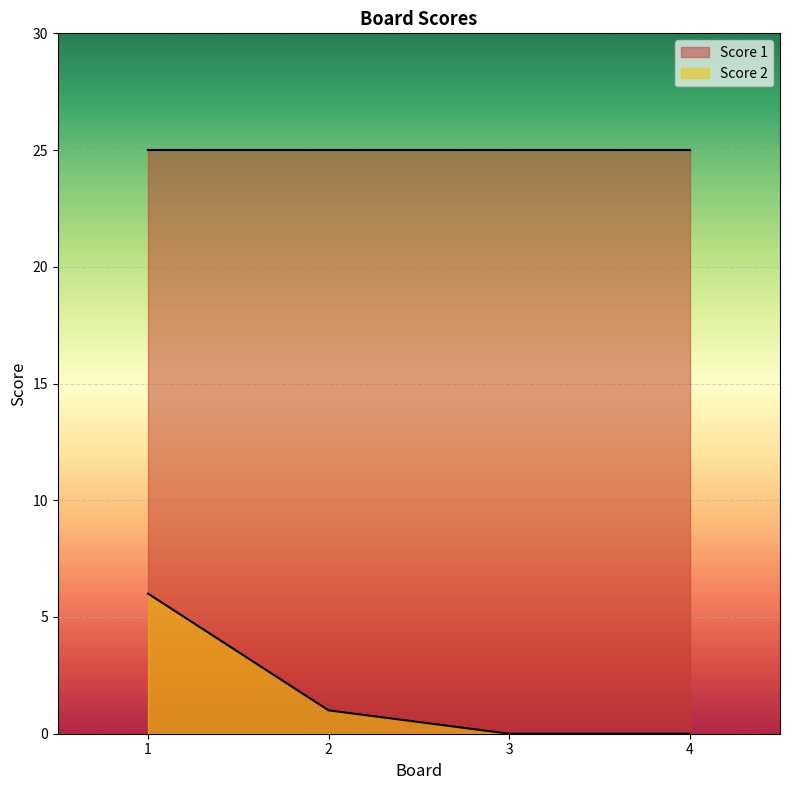

At which label is the value closest to 3?

2